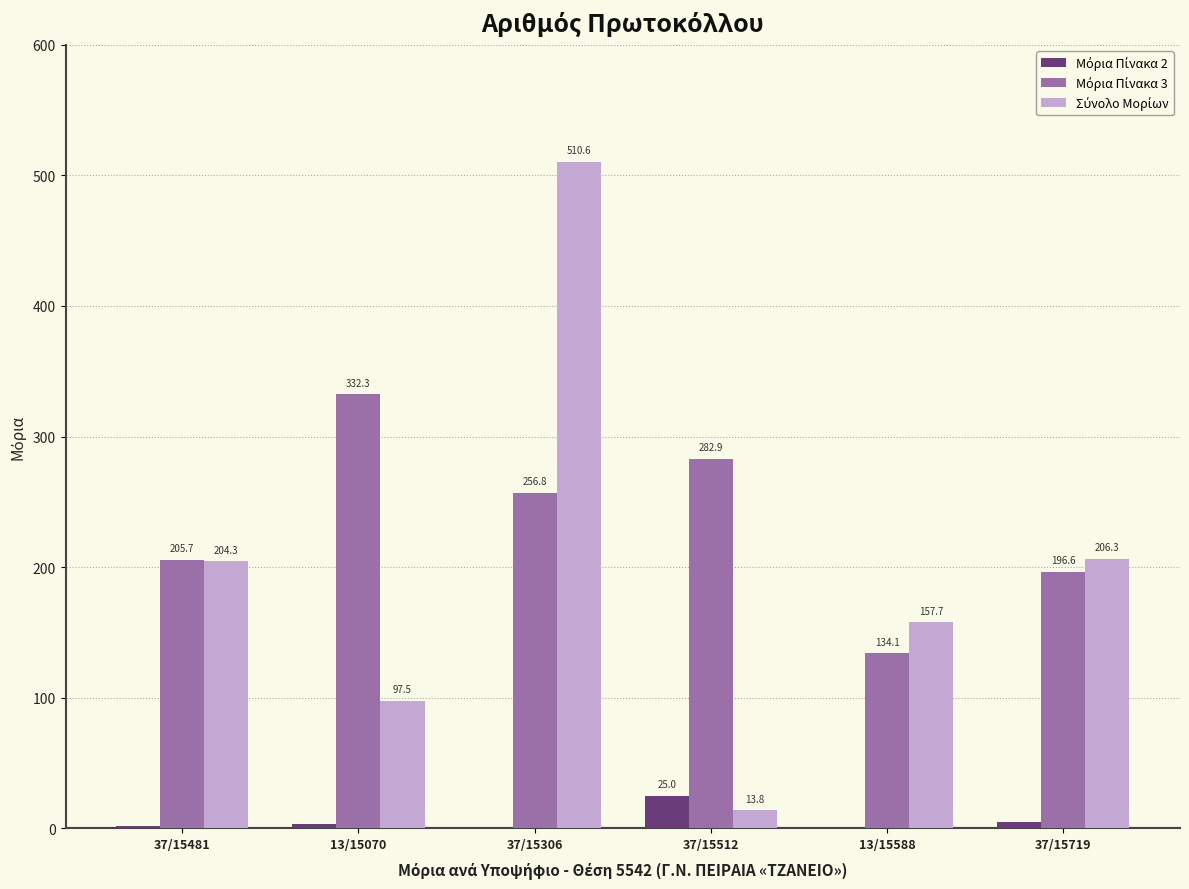

Which label corresponds to the largest value in the chart?

37/15306